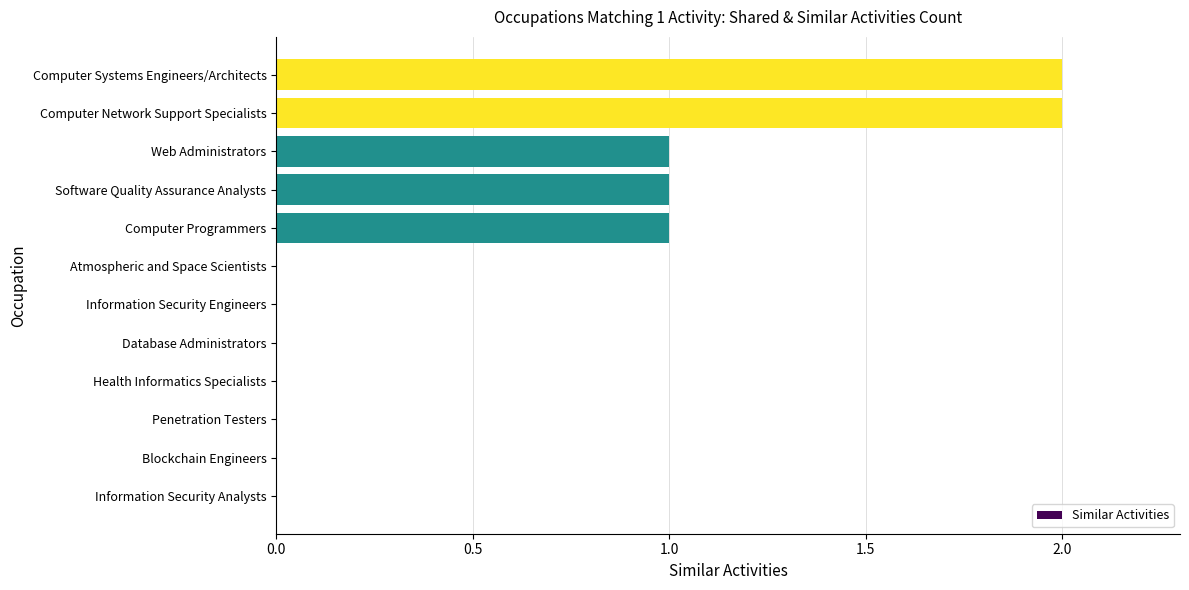

How many values are between 0 and 1?

10